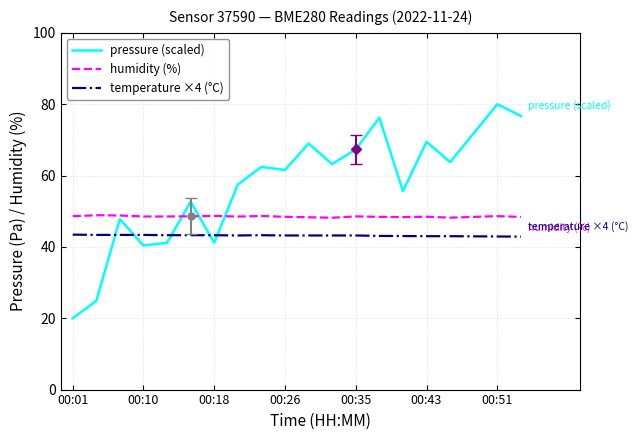

True or false: temperature ×4 (°C) and humidity (%) cross at least once.

False